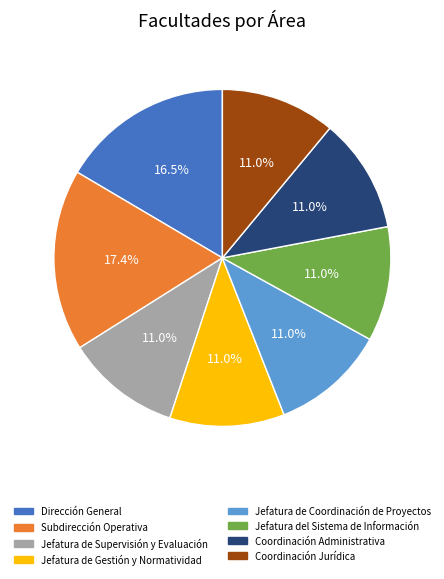

To the nearest percent, what is the combined percentage of Coordinación Jurídica and Jefatura de Coordinación de Proyectos?

22%